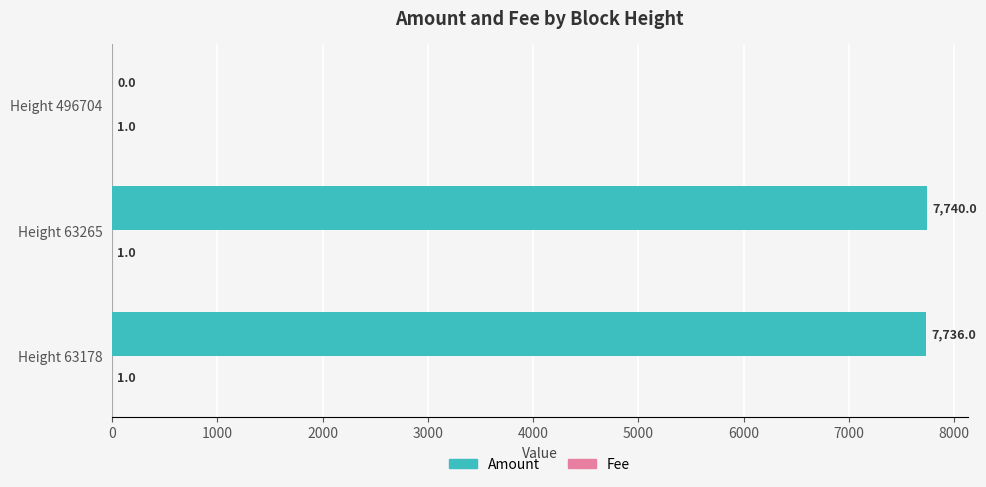

Which series has the widest spread of values?

Amount